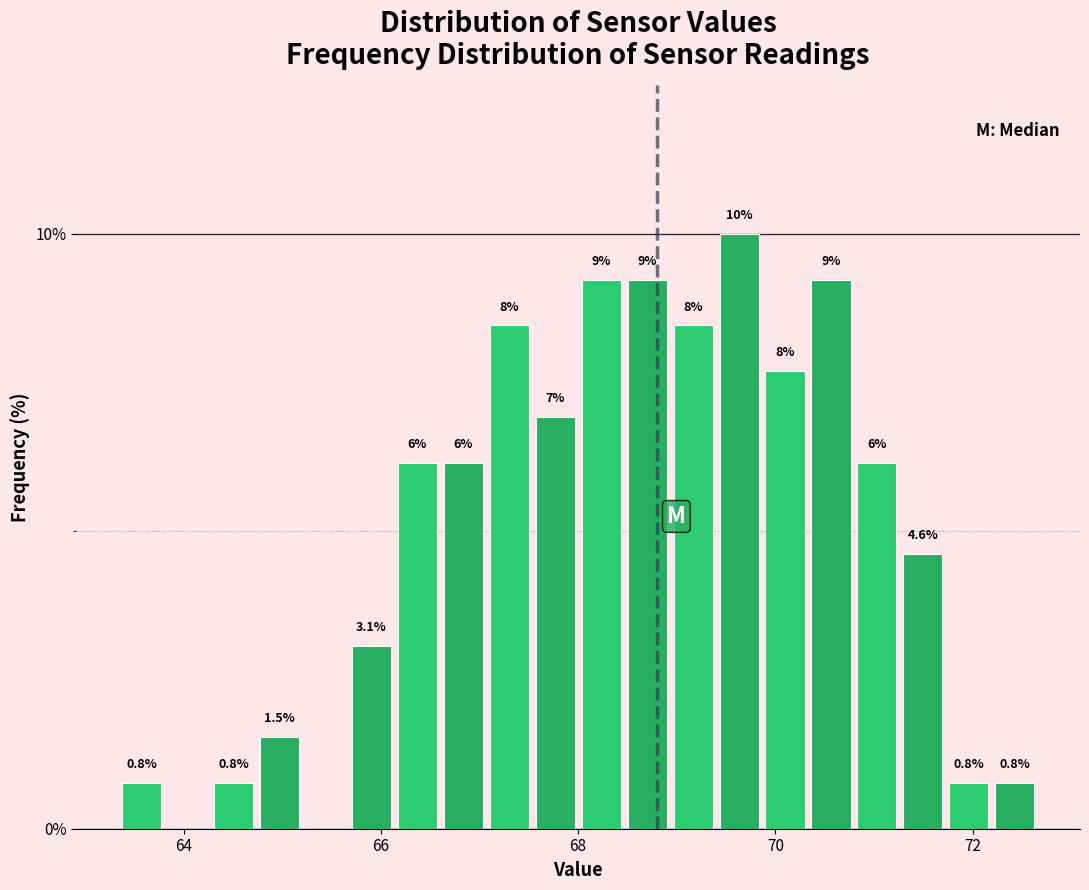

Read against the x-axis, roughly where is the centre of the tallest bar?

69.6